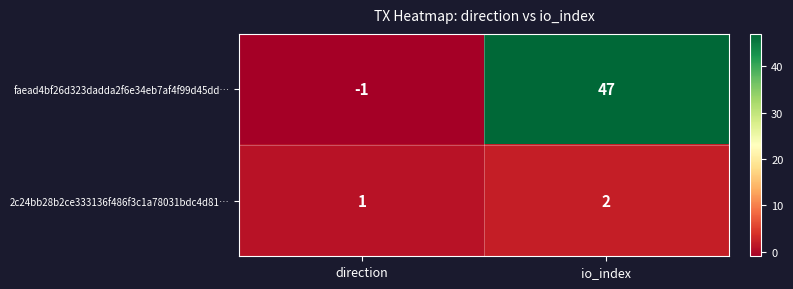

How many data points in faead4bf26d323dadda2f6e34eb7af4f99d45dd… are less than 47?

1